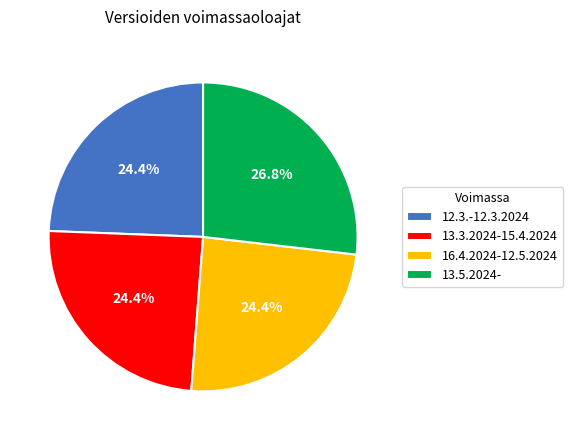

What percentage is the 16.4.2024-12.5.2024 slice, to the nearest percent?

24%